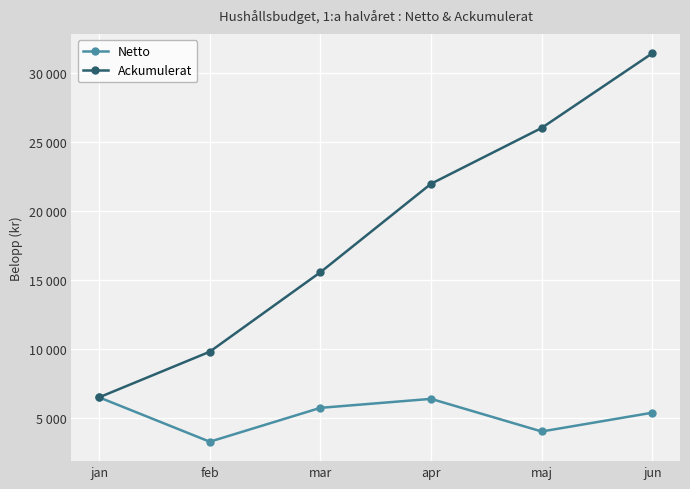

What are all the series names shown in the legend?

Netto, Ackumulerat